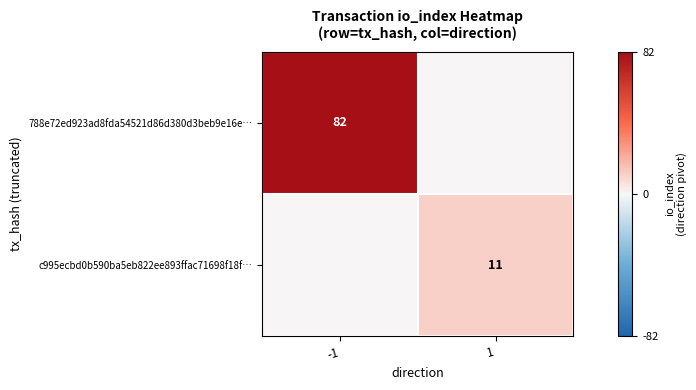

The value of c995ecbd0b590ba5eb822ee893ffac71698f18f… at 1 is 11. True or false?

True